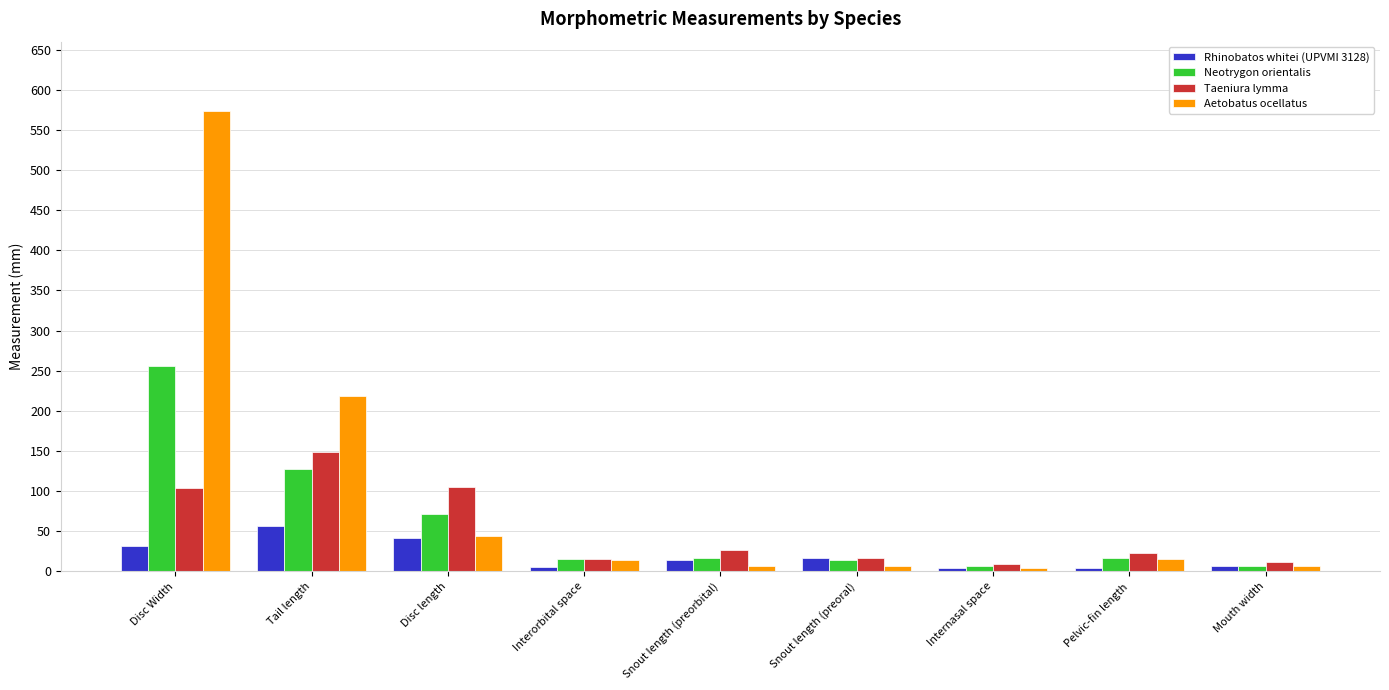

What is the label of the 9th bar from the right?

Disc Width